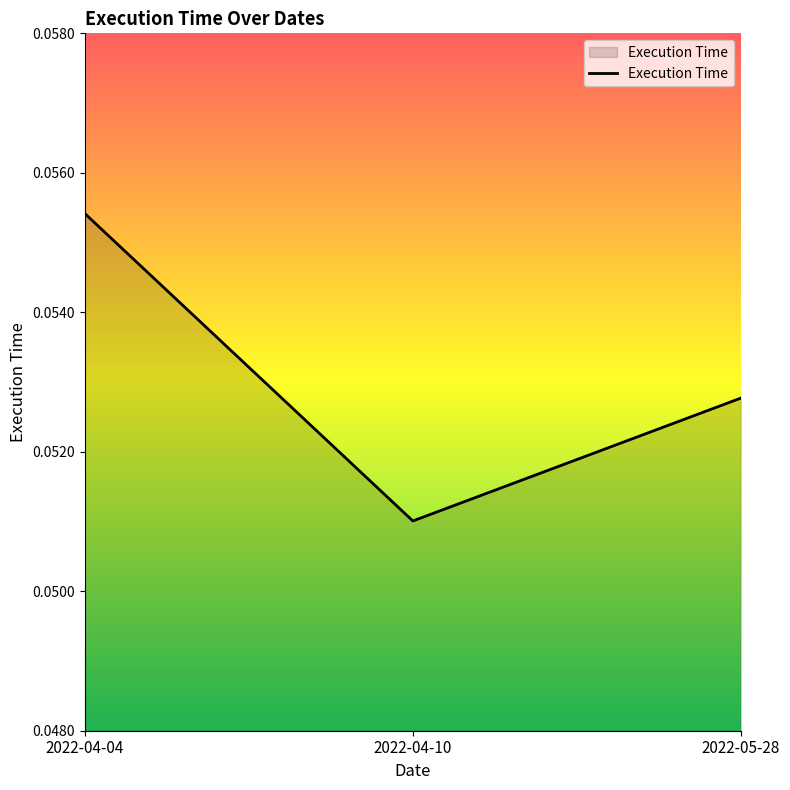

True or false: the data shows 0.0 at 2022-05-28.

False